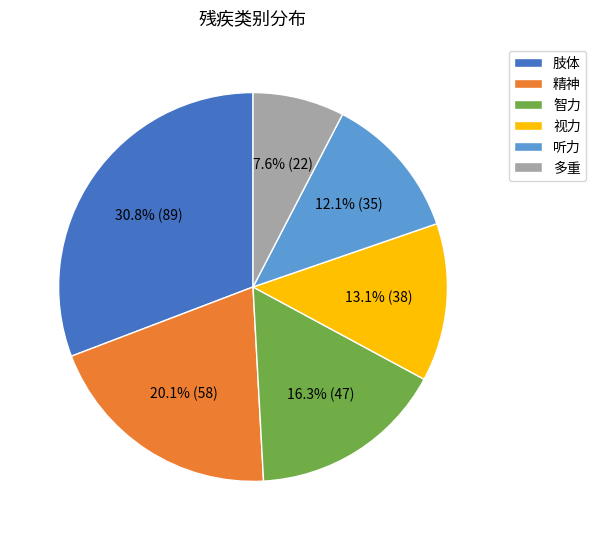

To the nearest percent, what percentage of the pie is 精神?

20%